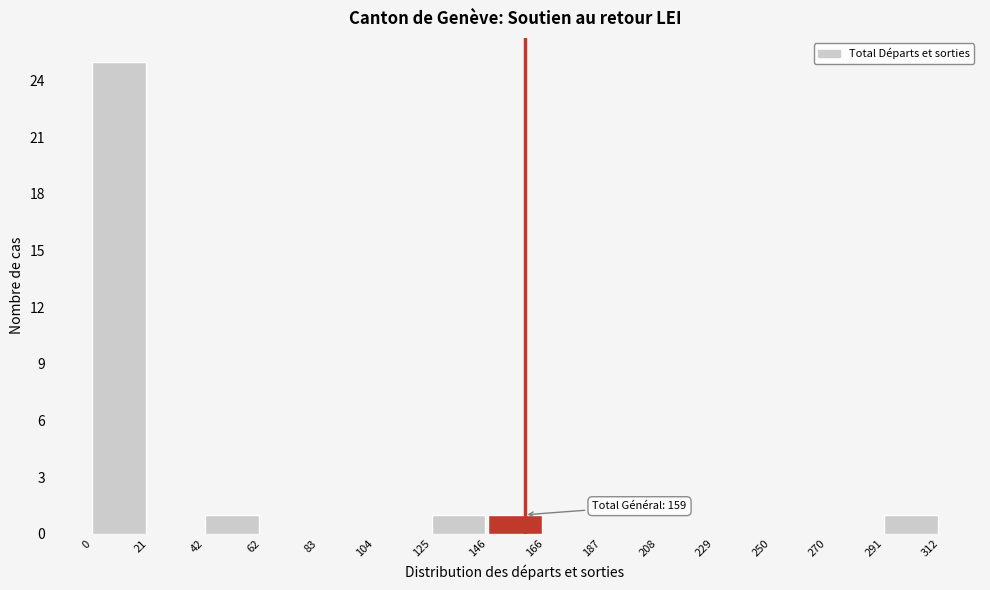

Over which range of the x-axis is the bar tallest?

0 to 21